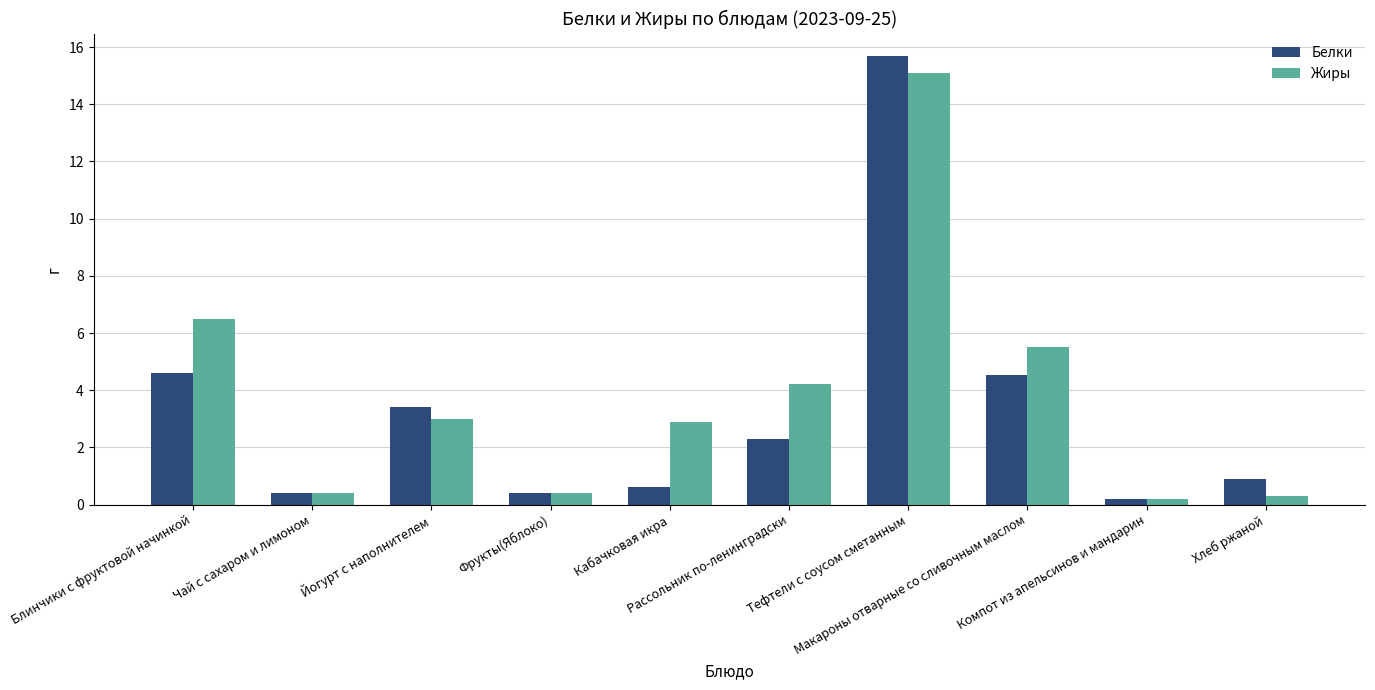

Rank the series by their maximum value, from lowest to highest.

Жиры, Белки